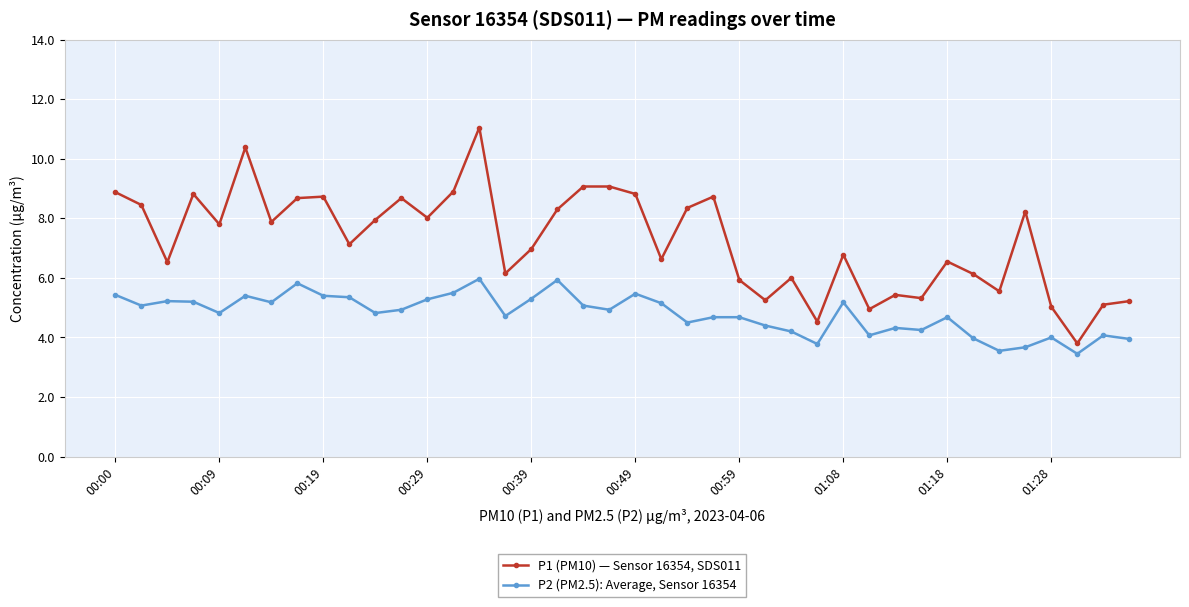

What is the lowest value of the P2 (PM2.5): Average, Sensor 16354 series?

3.5